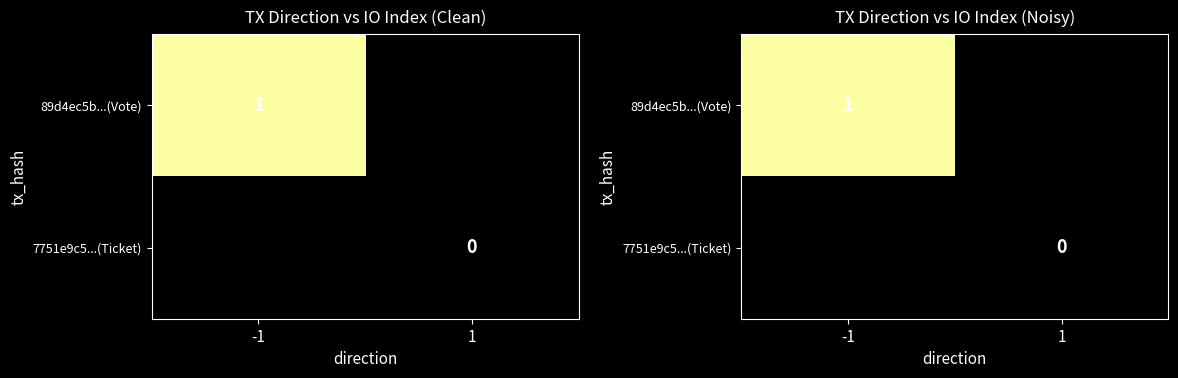

At -1, list the series in order from smallest to largest.

7751e9c5...(Ticket), 89d4ec5b...(Vote)